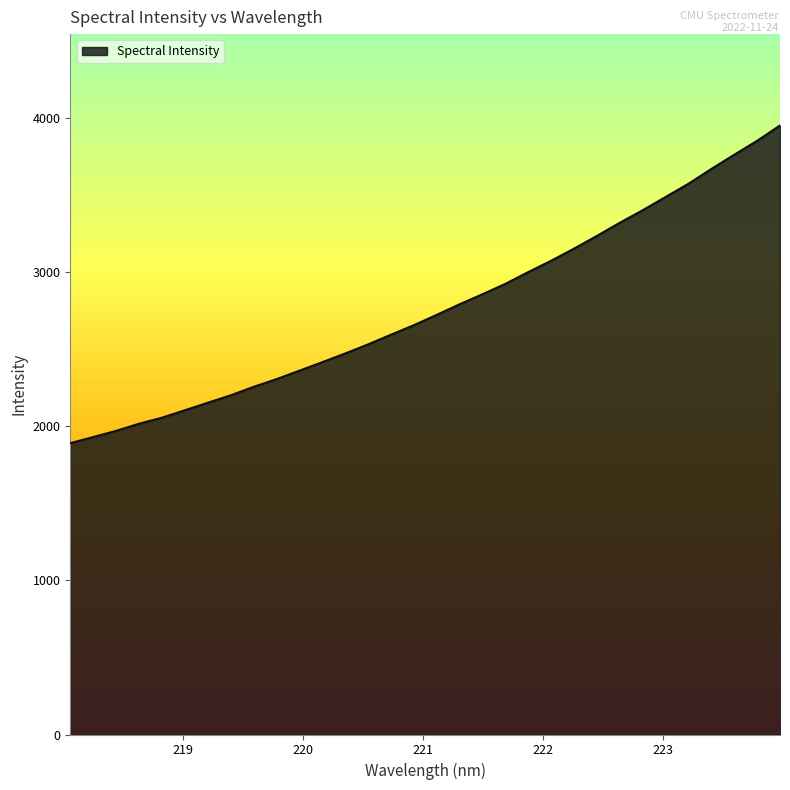

What is the greatest value displayed?

3952.1